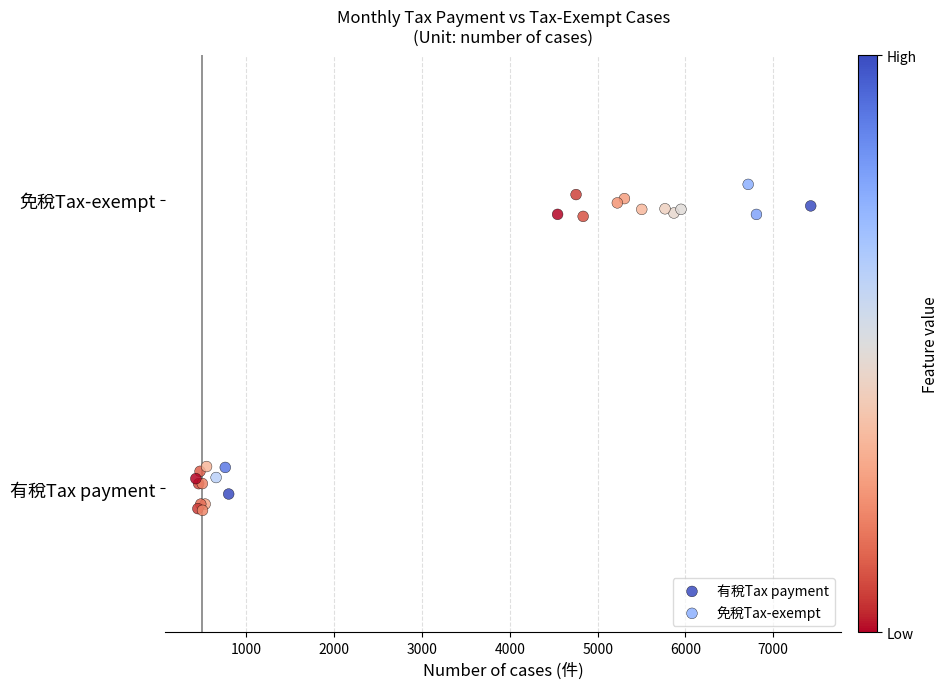

Which series contains the lowest Y value?

有稅Tax payment